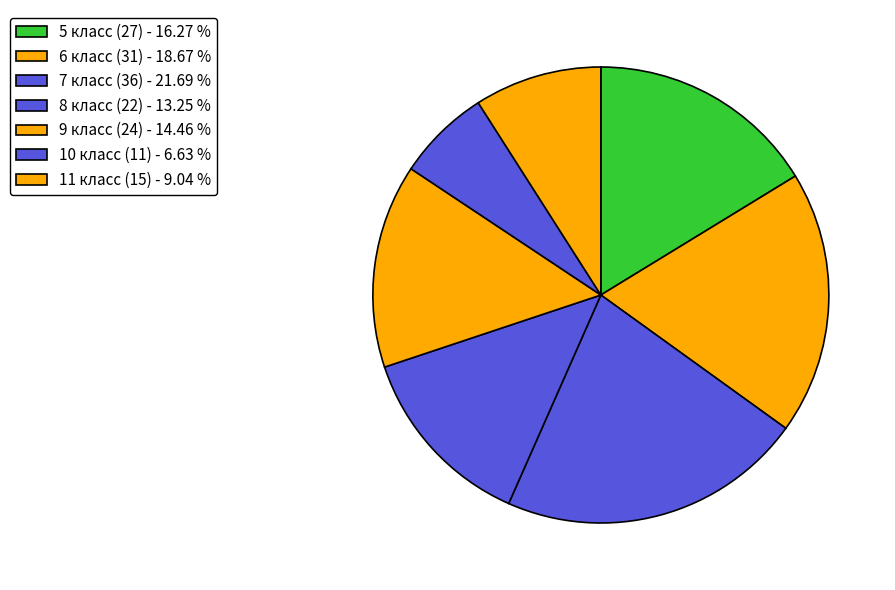

How many segments does this pie chart have?

7